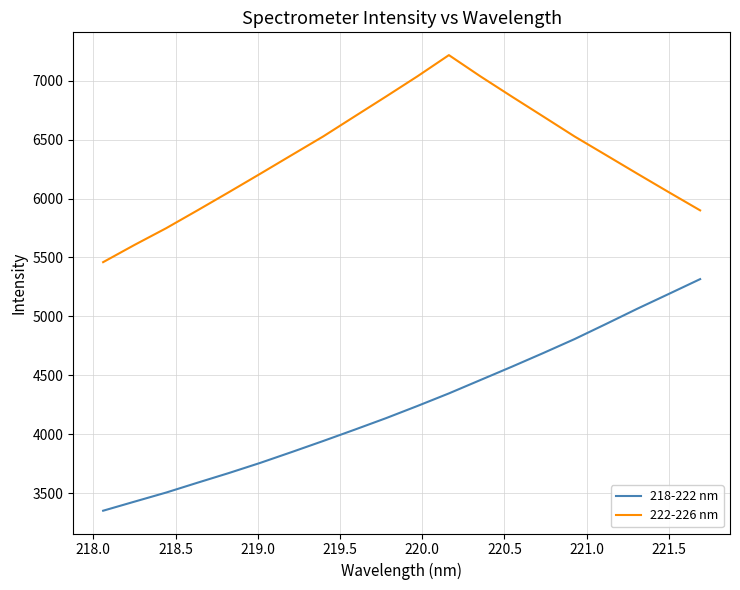

List the series in order of their overall mean, highest first.

222-226 nm, 218-222 nm